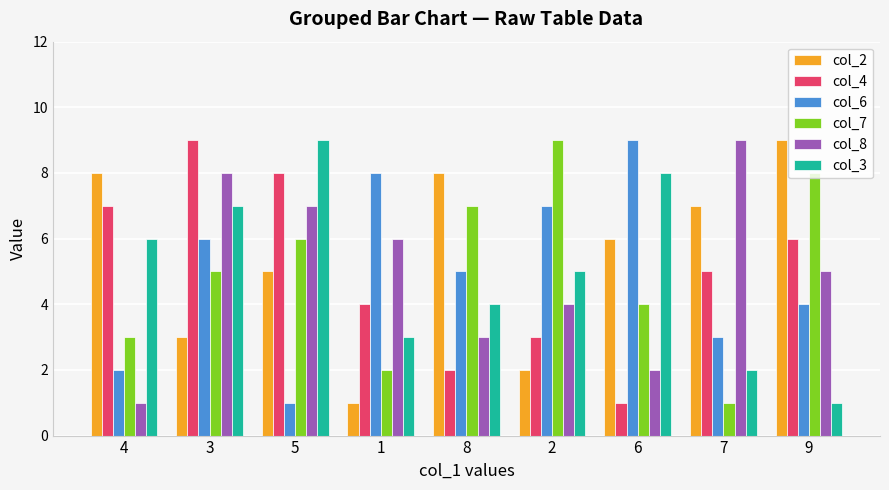

The value of col_4 at 5 is 14. True or false?

False